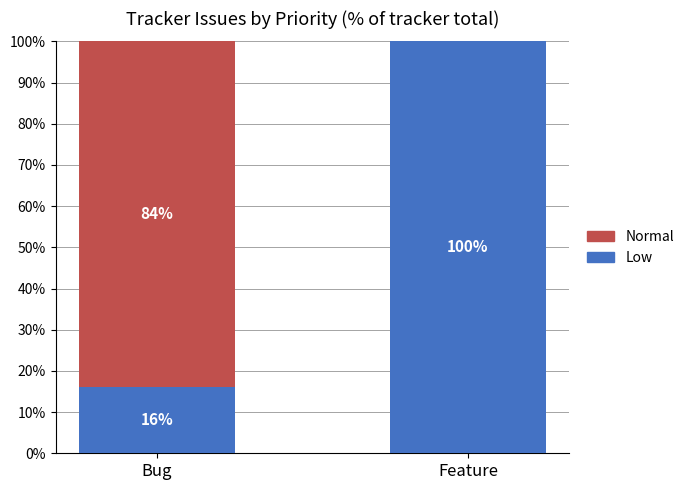

Which category has the highest value in the Low series?

Feature